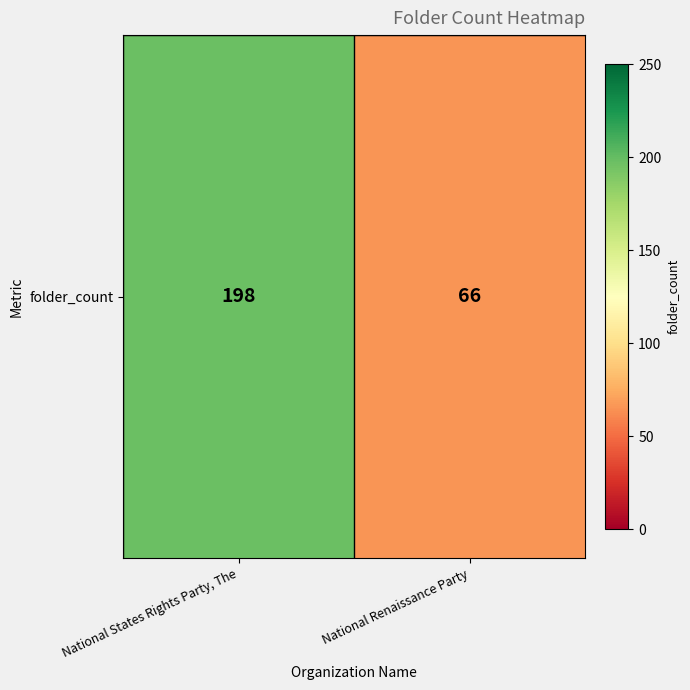

Rank the categories by value from highest to lowest.

National States Rights Party, The, National Renaissance Party